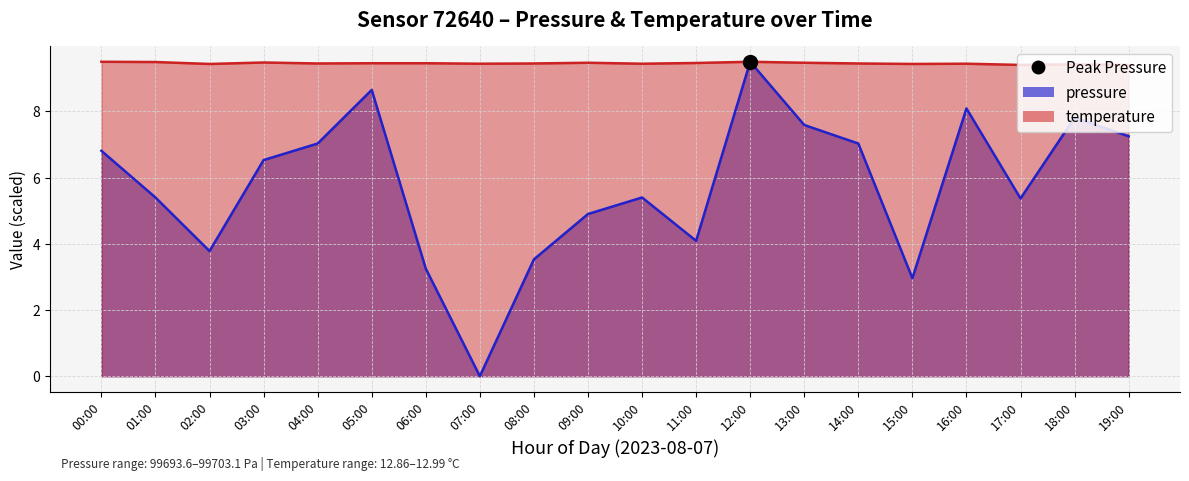

At which label is temperature closest to 9?

17:00